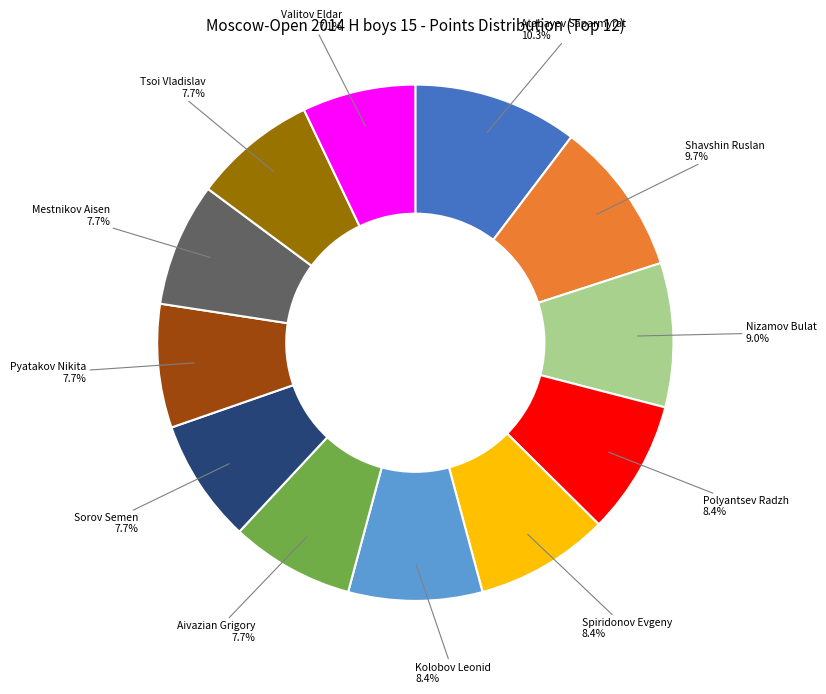

Is there a majority slice in this chart?

No